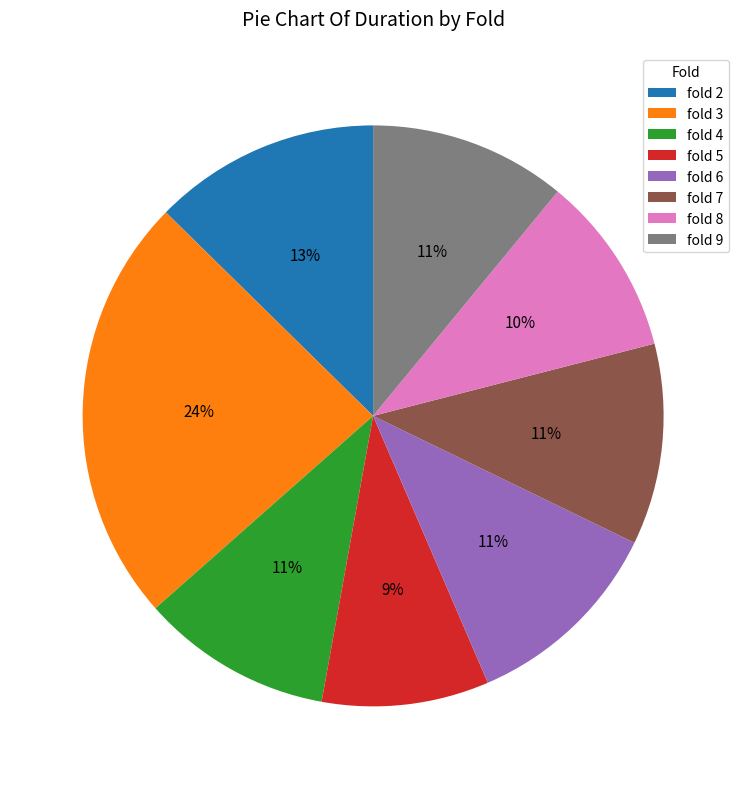

Is the sum of fold 7 and fold 9 greater than half?

No